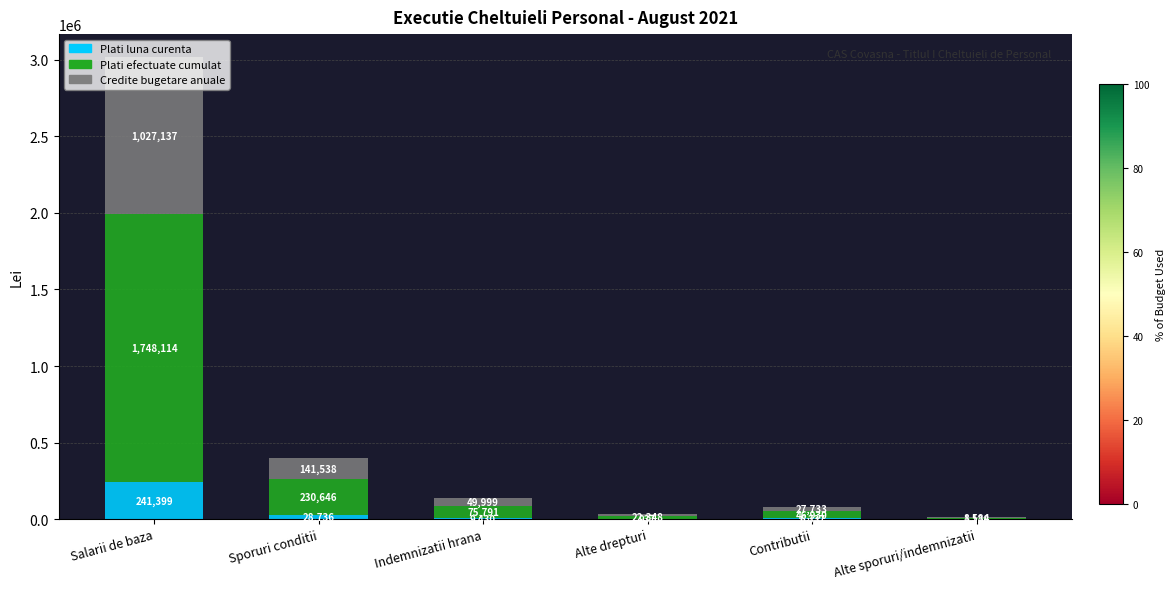

What is the sum of all Plati luna curenta values?

287967